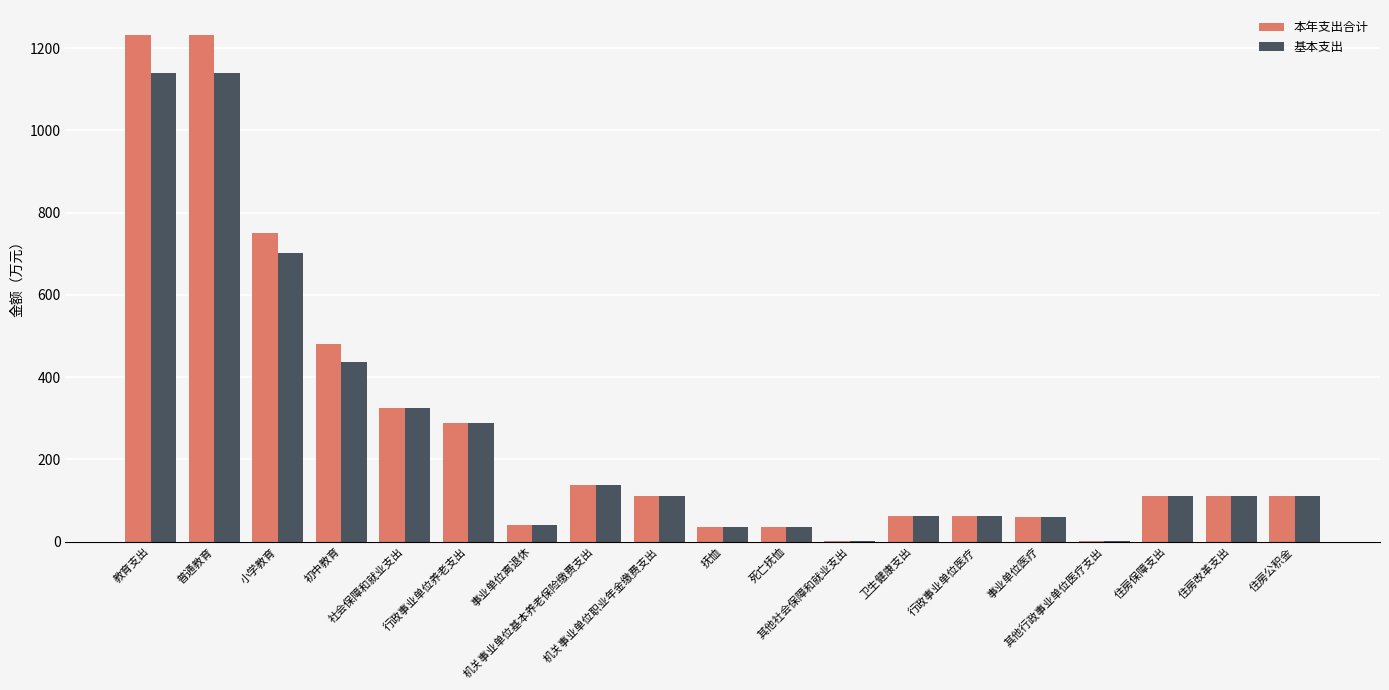

Is the value of 基本支出 at 住房公积金 greater than the value of 本年支出合计 at 社会保障和就业支出?

No